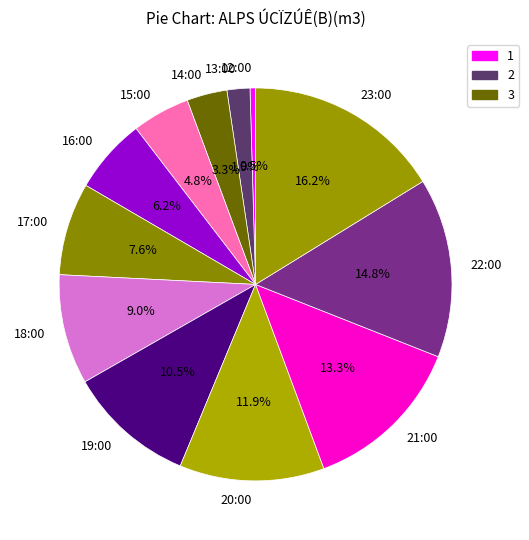

Is the sum of 16:00 and 18:00 greater than half?

No